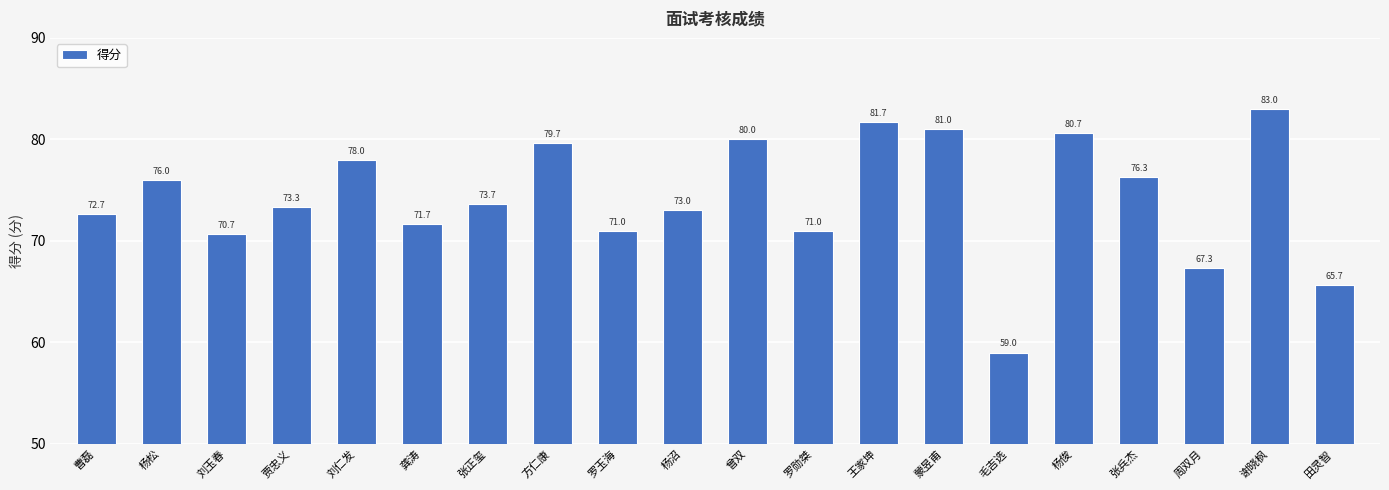

What is the change in value from 方仁康 to 谢晓枫?

+3.3